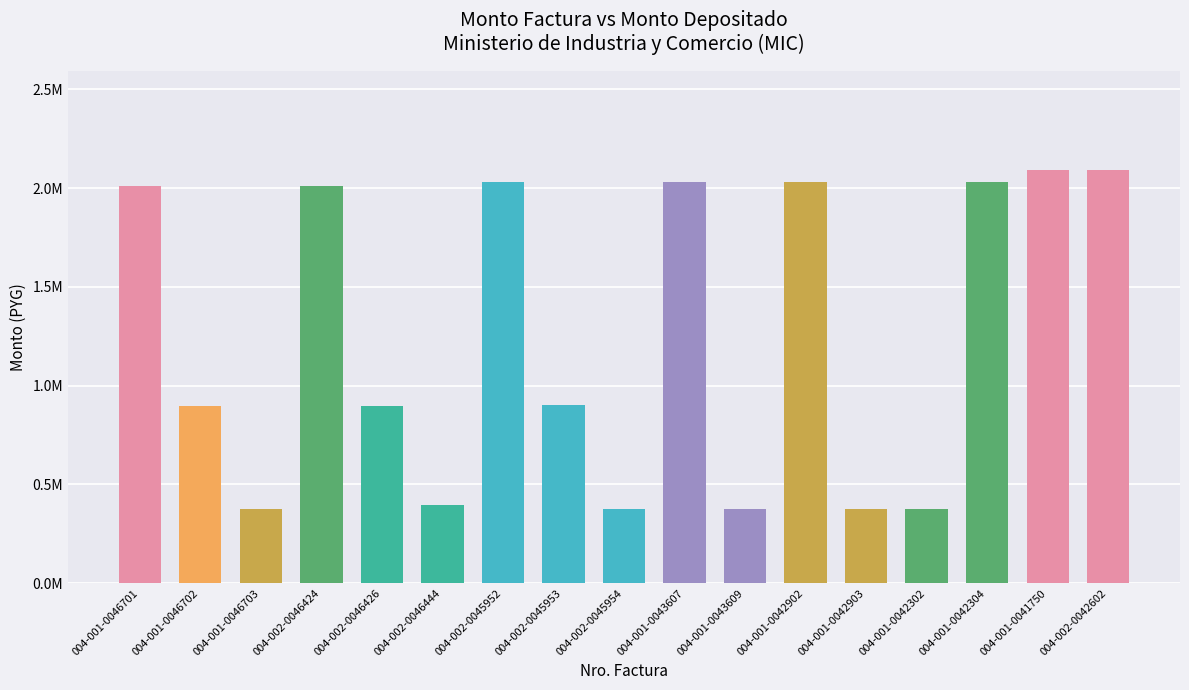

How many values are below 903404?

8